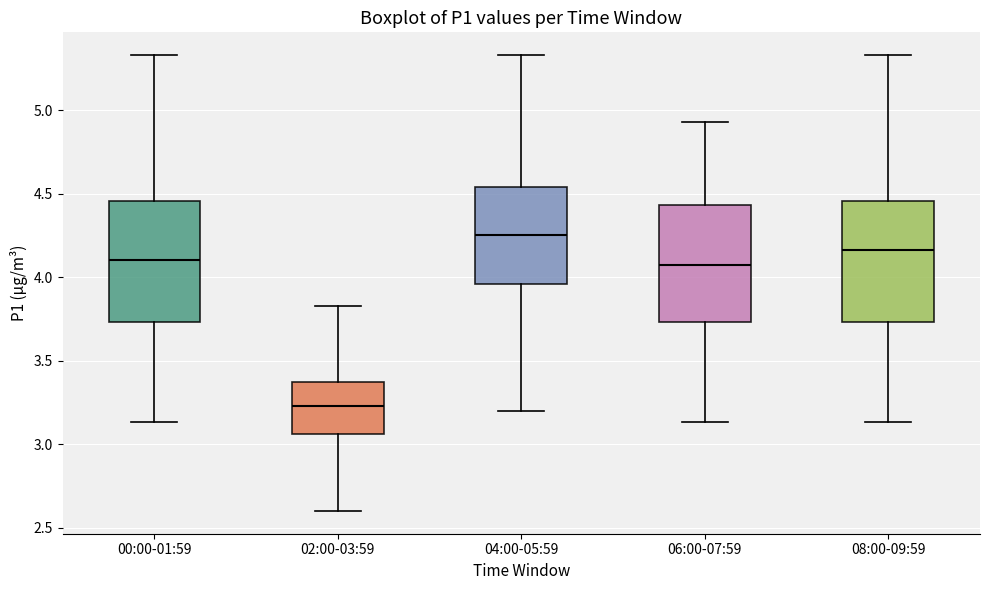

Where is the lower edge of the box for 04:00-05:59 on the y-axis? The values are not printed on the chart, so give them approximately, as read against the axis.

3.95